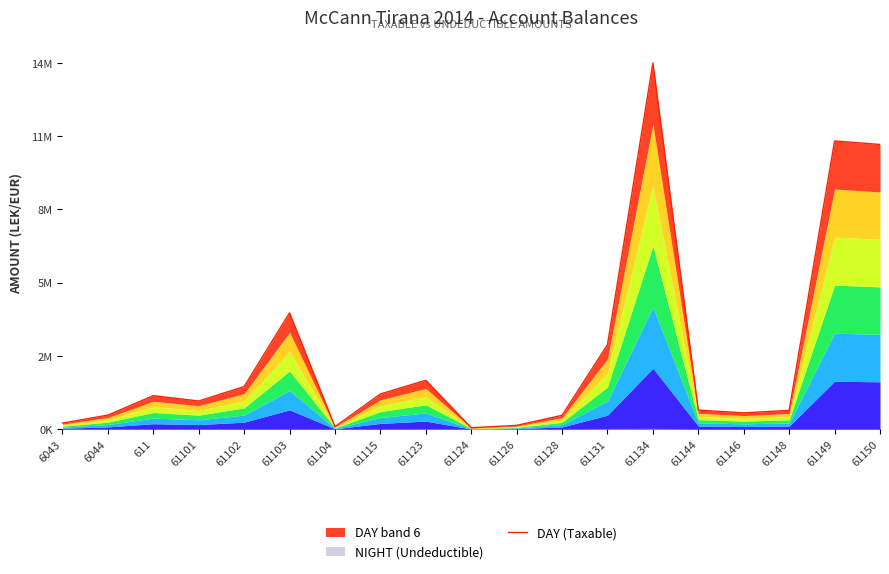

What is the label of the 5th point from the left?

61102